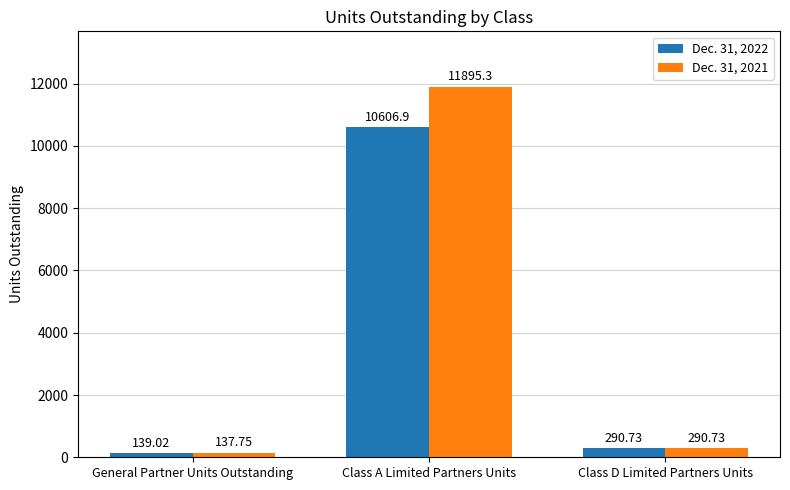

Reading right to left, extract all data points from this chart.

Dec. 31, 2022: Class D Limited Partners Units=290.7	Class A Limited Partners Units=10606.9	General Partner Units Outstanding=139.0
Dec. 31, 2021: Class D Limited Partners Units=290.7	Class A Limited Partners Units=11895.3	General Partner Units Outstanding=137.8